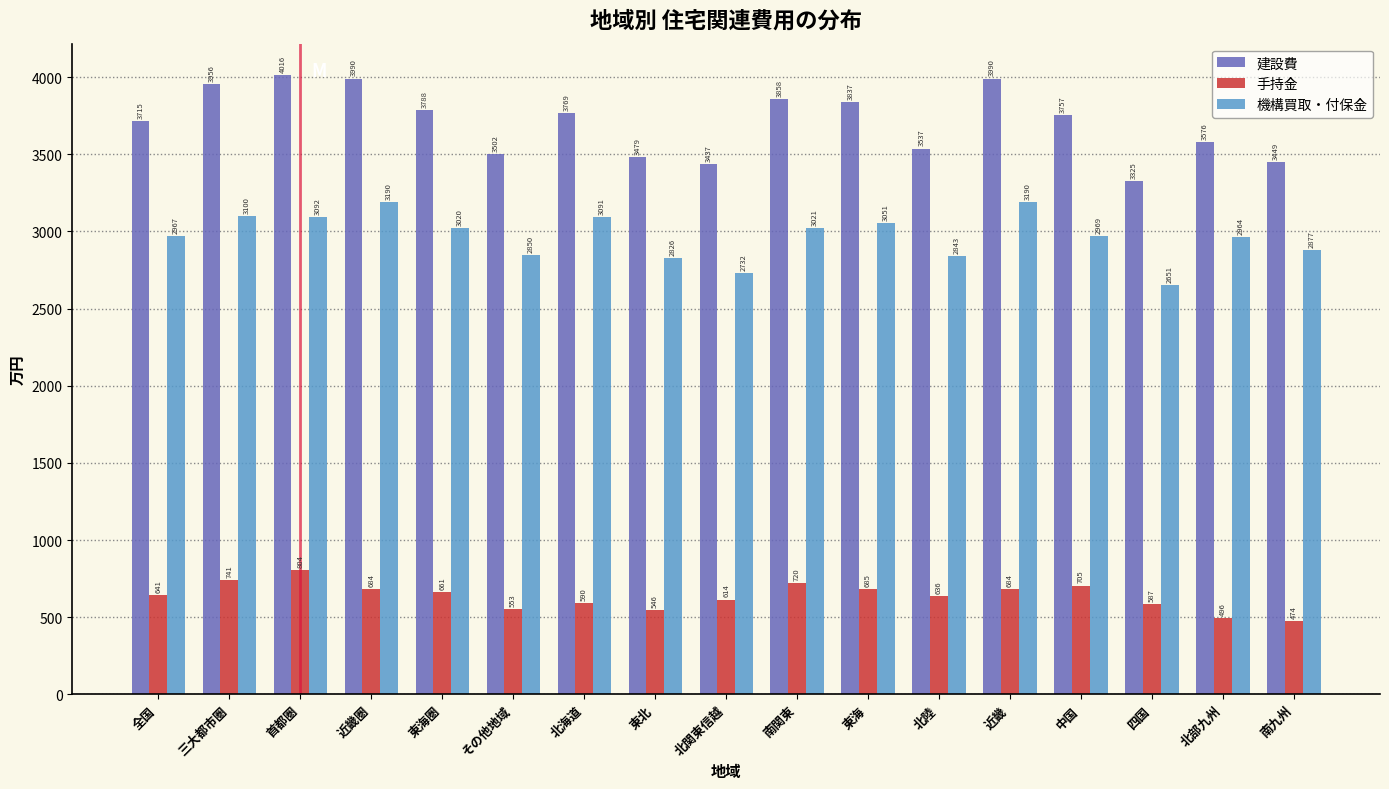

The 建設費 series shows 3479.4 at 東北. True or false?

True